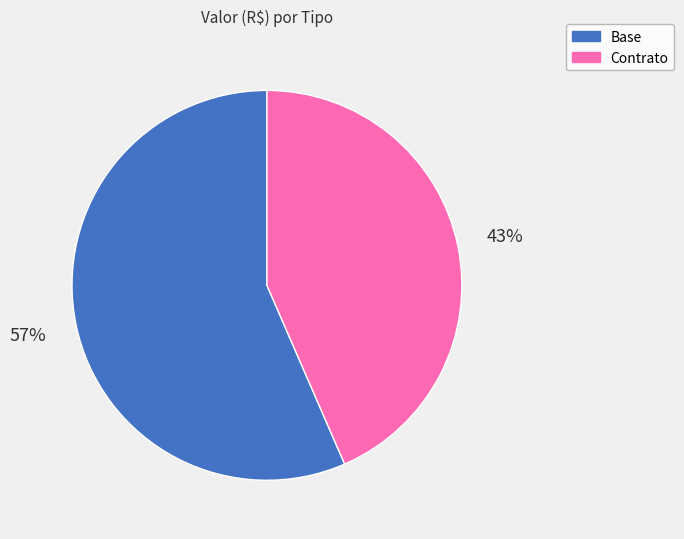

Which slice represents more than half of the pie?

Base